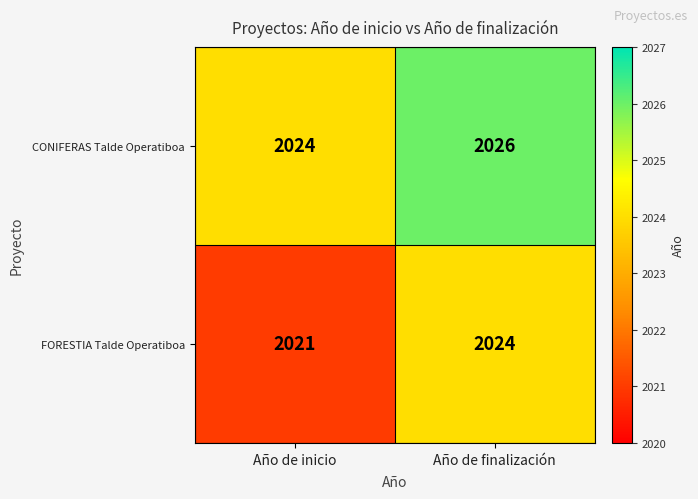

What value does the FORESTIA Talde Operatiboa series have at Año de finalización?

2024